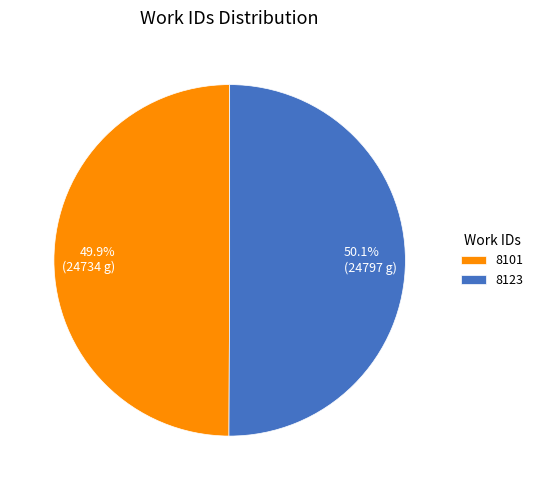

Is there a majority slice in this chart?

Yes